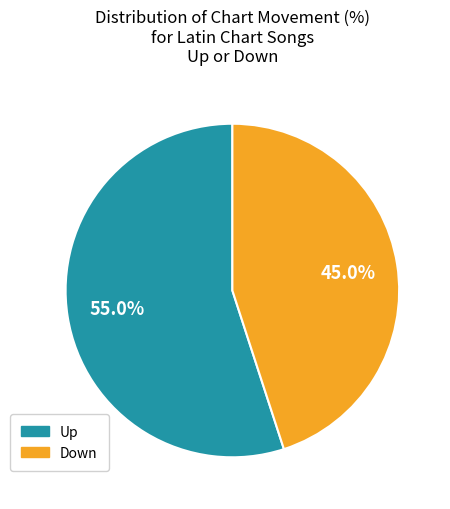

To the nearest percent, what is the difference between the largest and smallest slice percentages?

10%